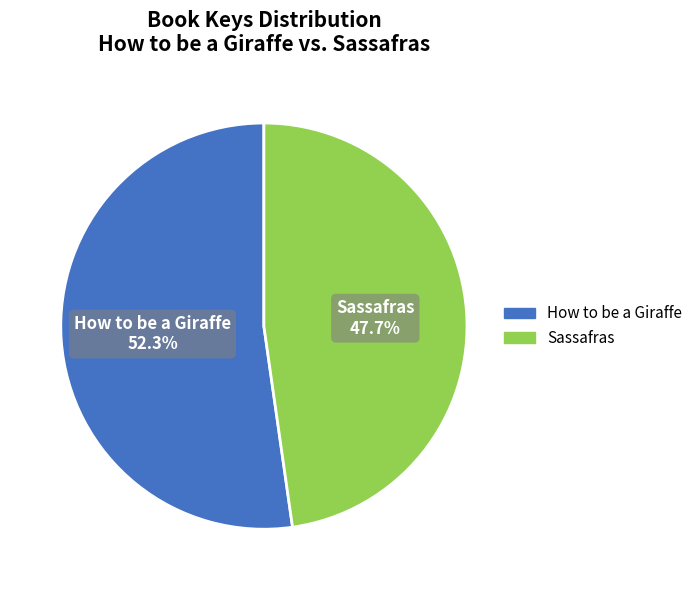

True or false: Sassafras accounts for 35% of the total.

False